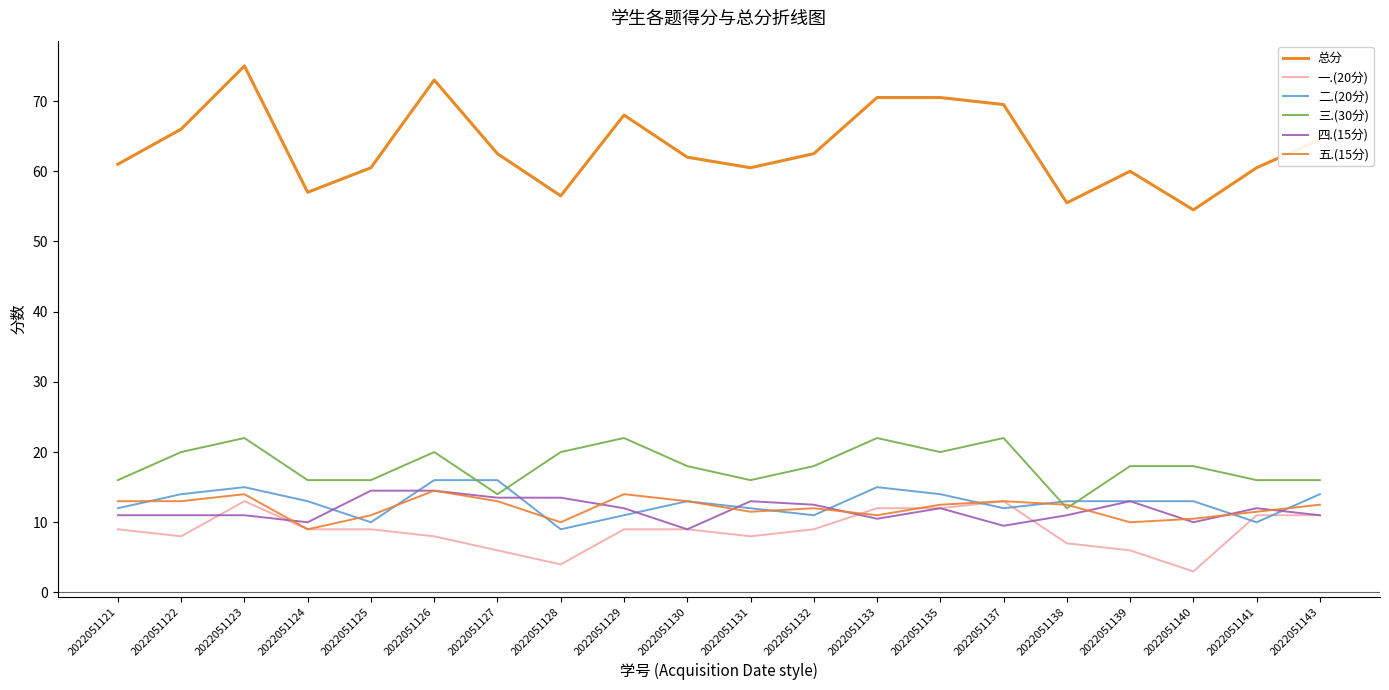

Where does the 三.(30分) series first go above 18?

2022051122